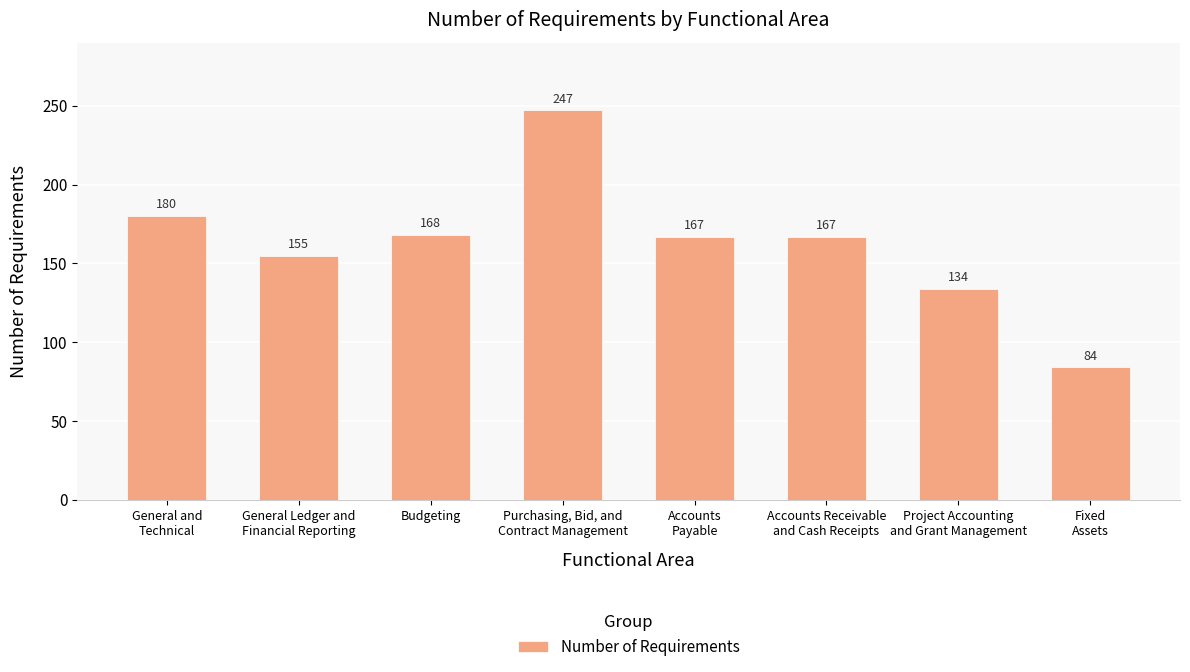

Is it true that the value at General Ledger and
Financial Reporting is 261?

False